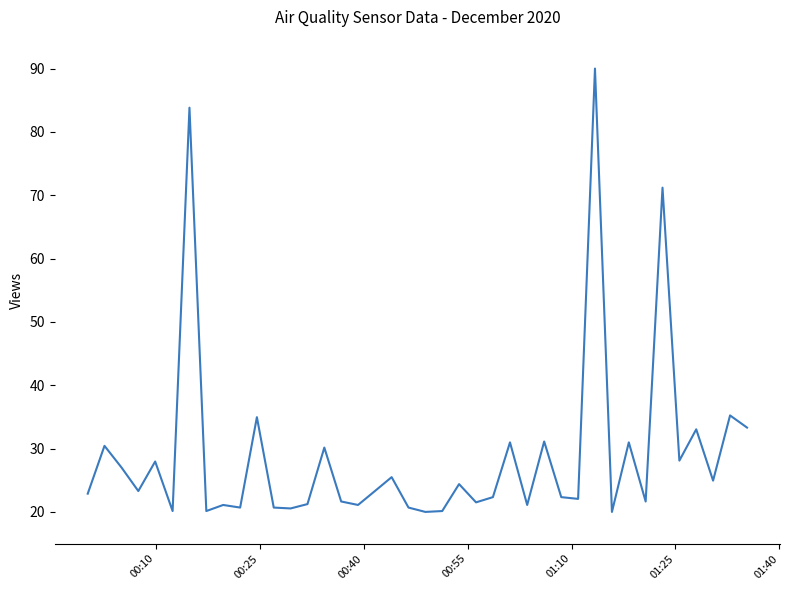

What is the difference between the maximum and minimum values?

70.0